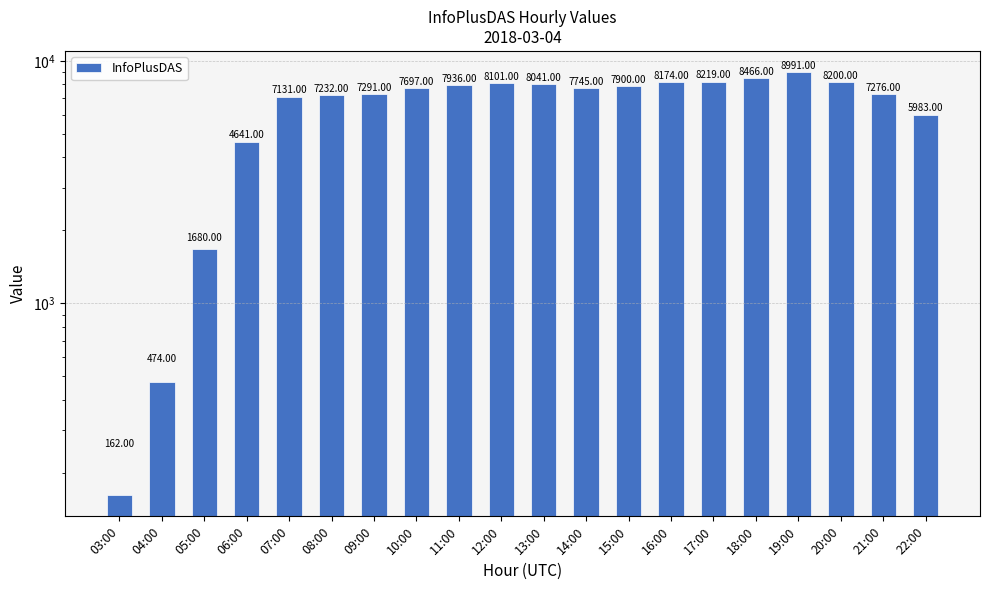

How many data points are above 7745?

9